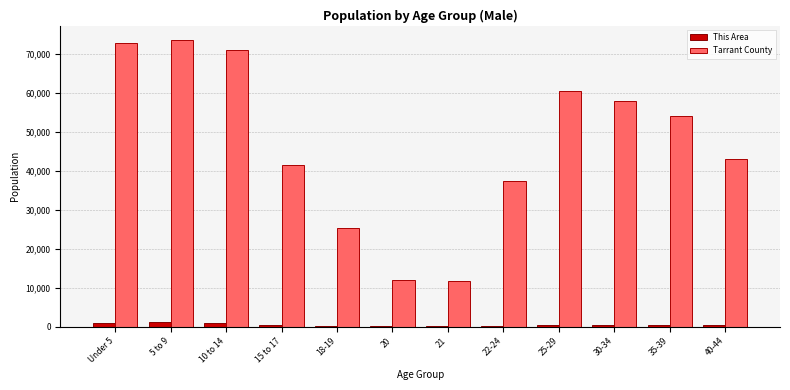

Count the number of data series in this chart.

2